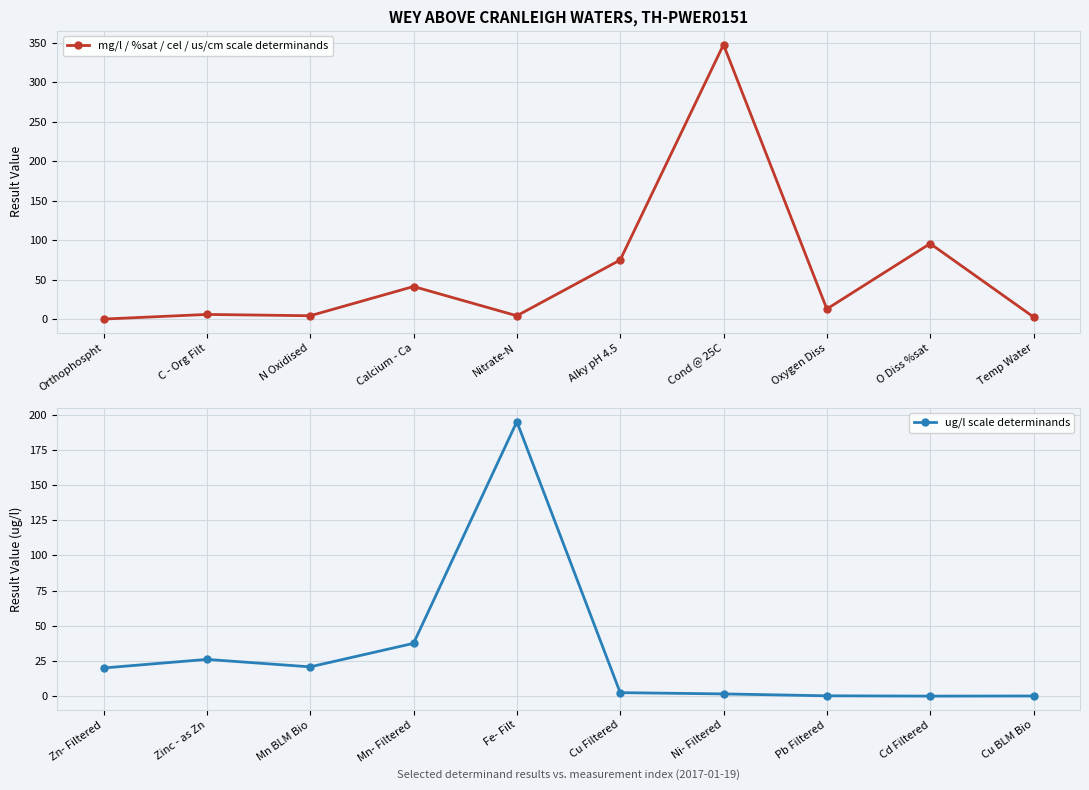

True or false: ug/l scale determinands and mg/l / %sat / cel / us/cm scale determinands cross at least once.

True